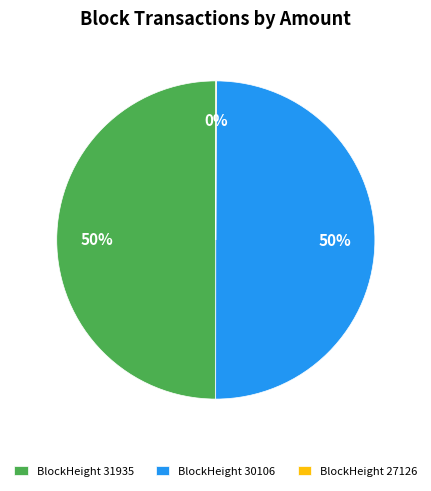

To the nearest percent, what is the average slice percentage?

33%